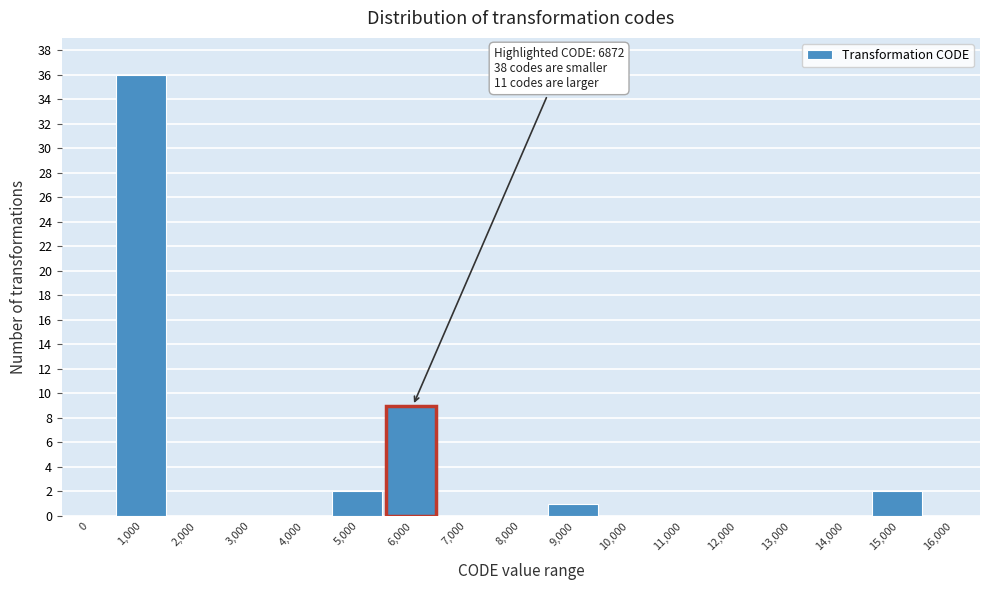

Reading left to right, transcribe all the data shown in this chart.

0=0	1,000=36	2,000=0	3,000=0	4,000=0	5,000=2	6,000=9	7,000=0	8,000=0	9,000=1	10,000=0	11,000=0	12,000=0	13,000=0	14,000=0	15,000=2	16,000=0